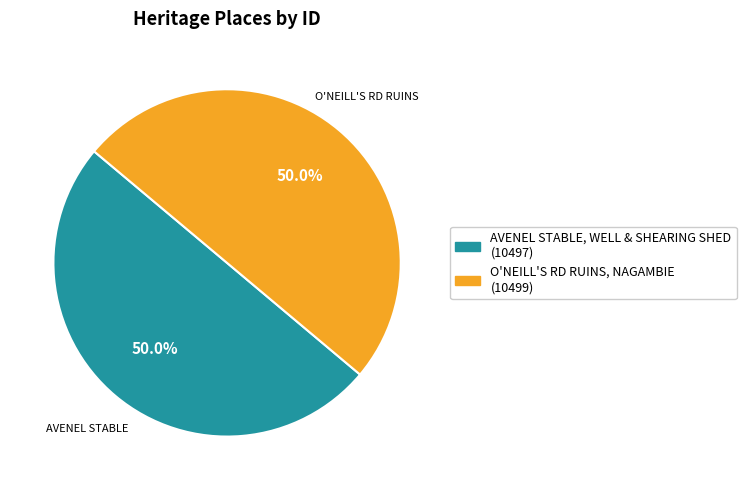

What percentage do O'NEILL'S RD RUINS, NAGAMBIE and AVENEL STABLE, WELL & SHEARING SHED together represent?

100.0%